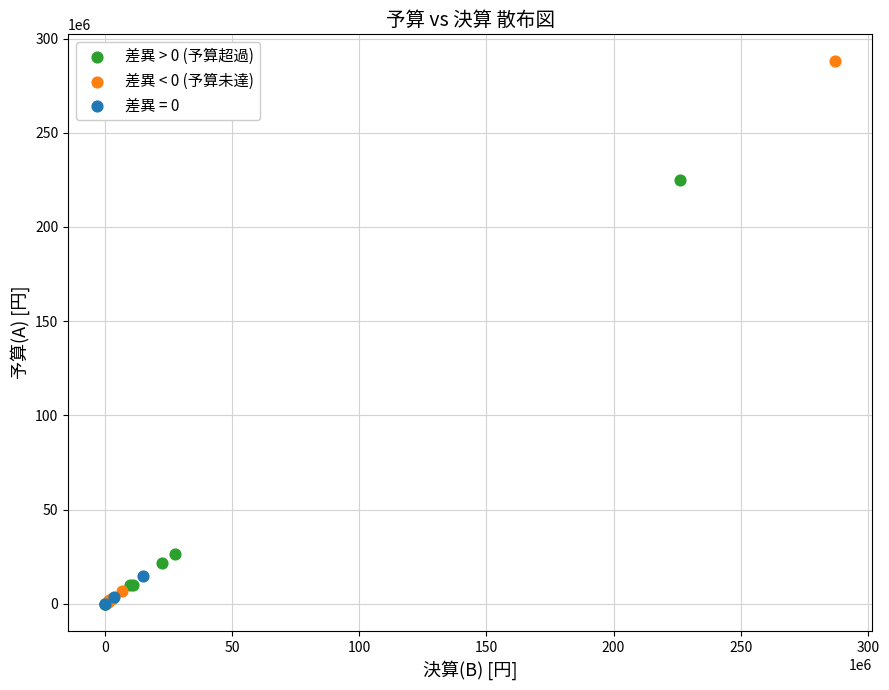

Which series reaches the maximum Y coordinate?

差異 < 0 (予算未達)